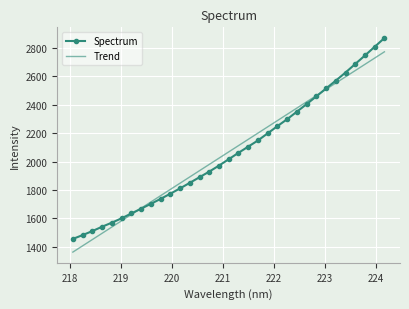

What is the smallest value displayed?

1362.2